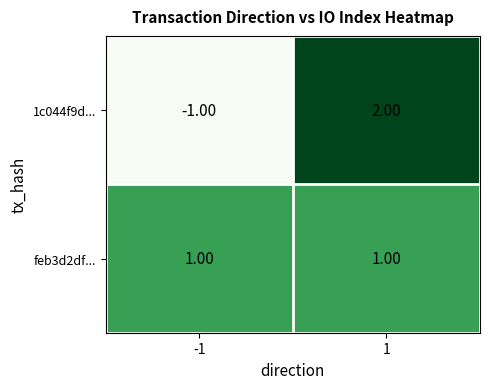

What is the difference between the maximum and minimum values in the 1c044f9d... series?

3